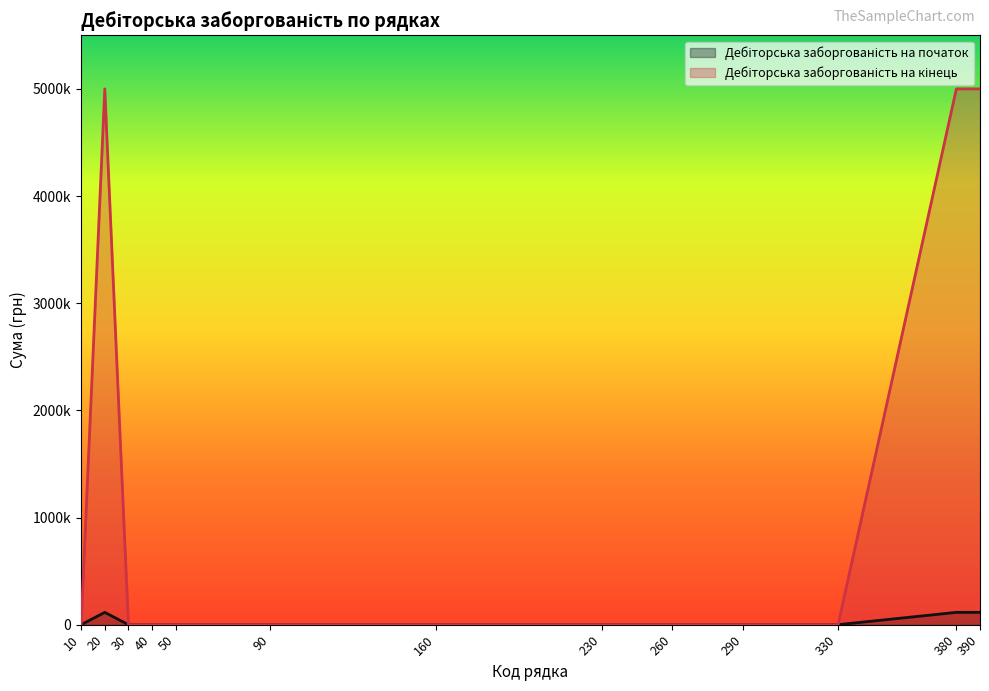

True or false: Дебіторська заборгованість на початок and Дебіторська заборгованість на кінець intersect in this chart.

False